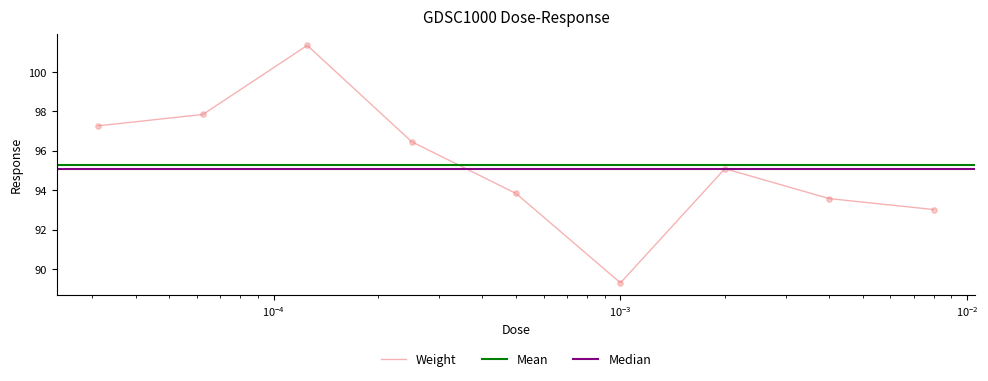

What is the highest value of the Weight series?

101.4